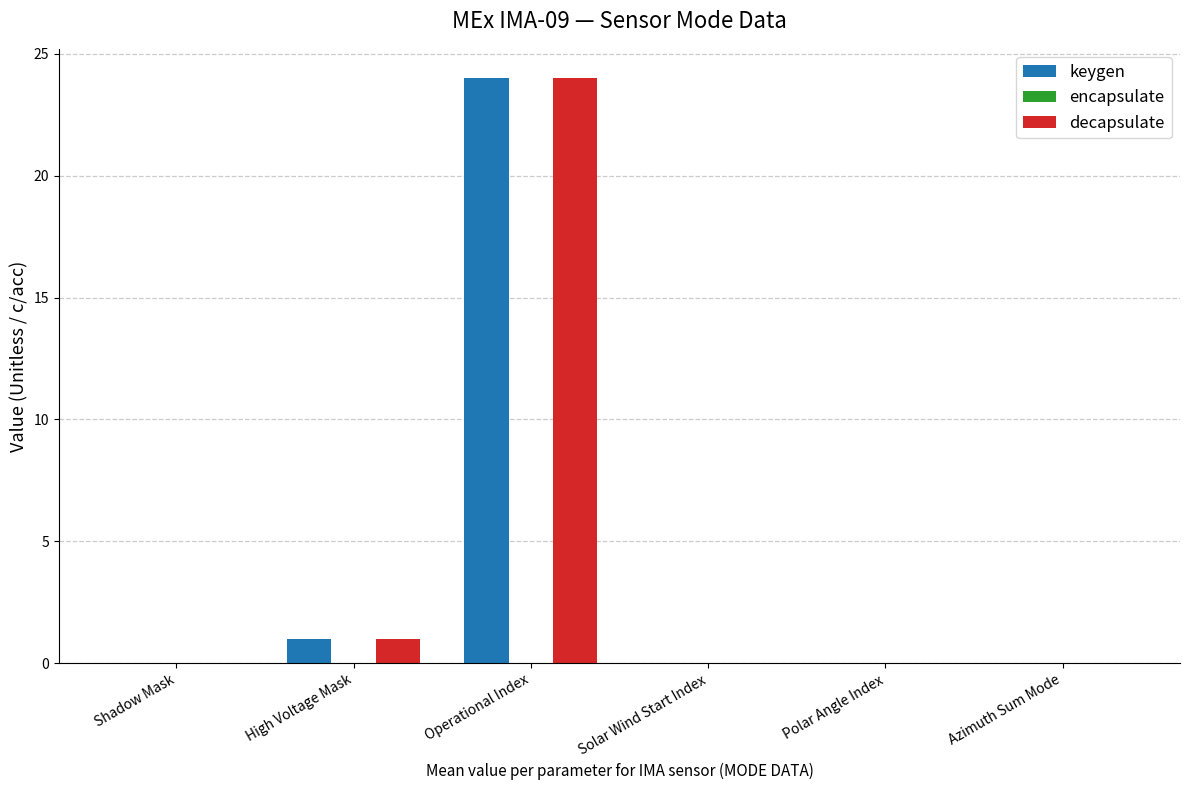

Where is decapsulate nearest to the value 12?

High Voltage Mask